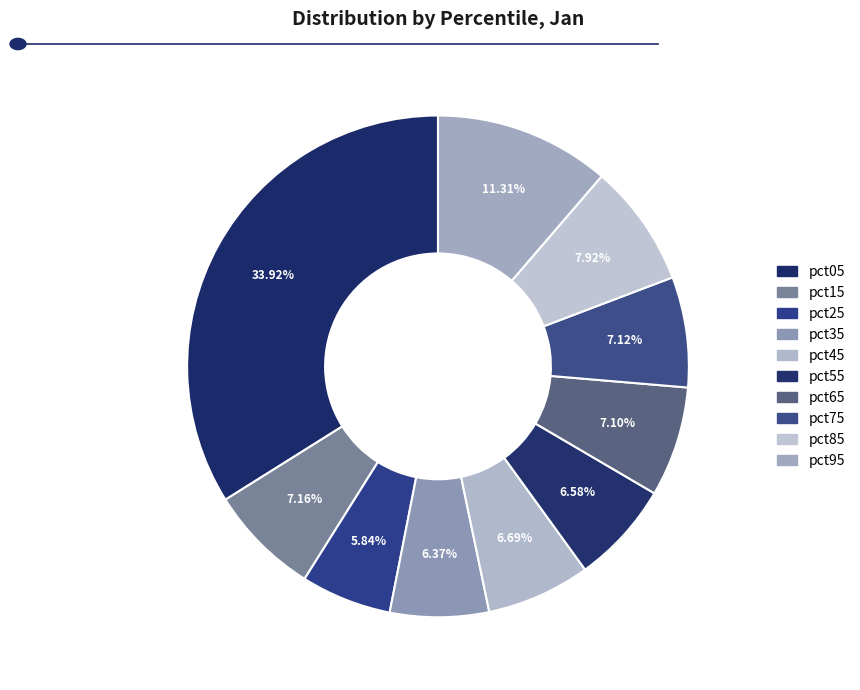

Count the number of slices in the pie.

10